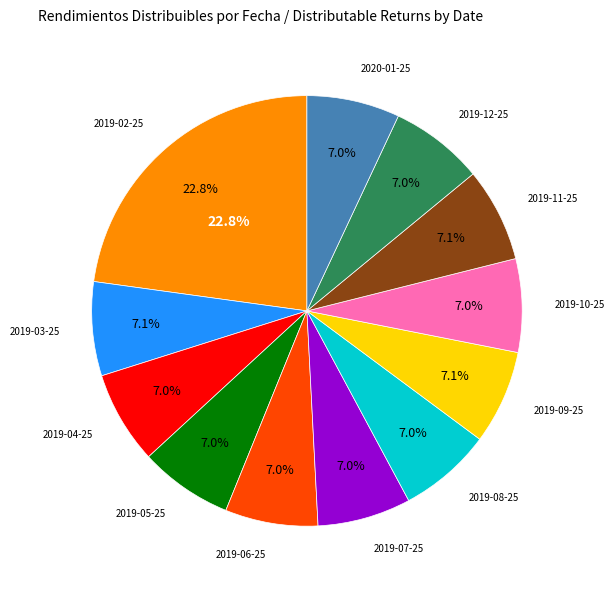

Count the number of slices in the pie.

12